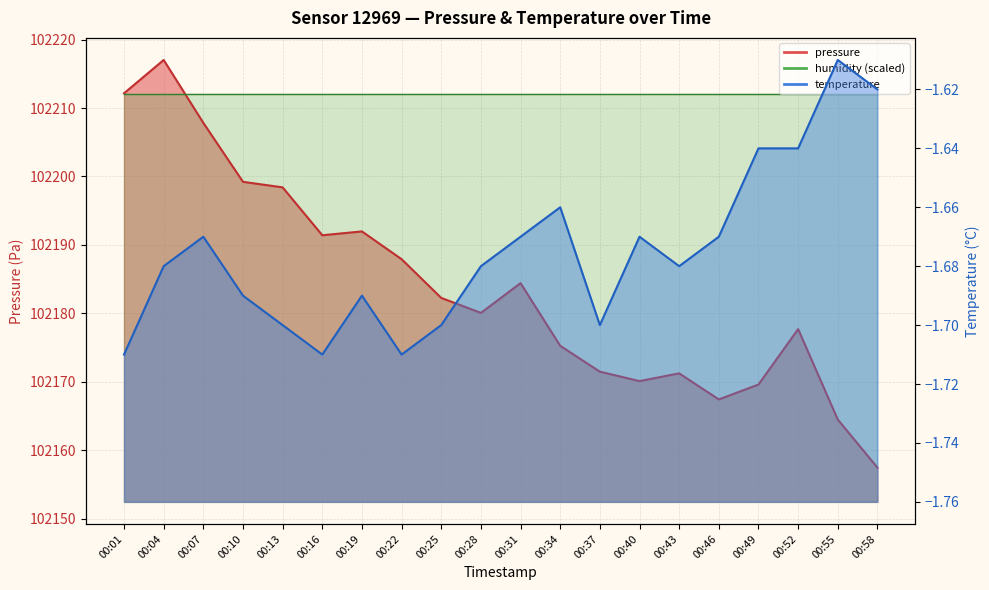

Does the chart display data point markers on the line(s)?

No